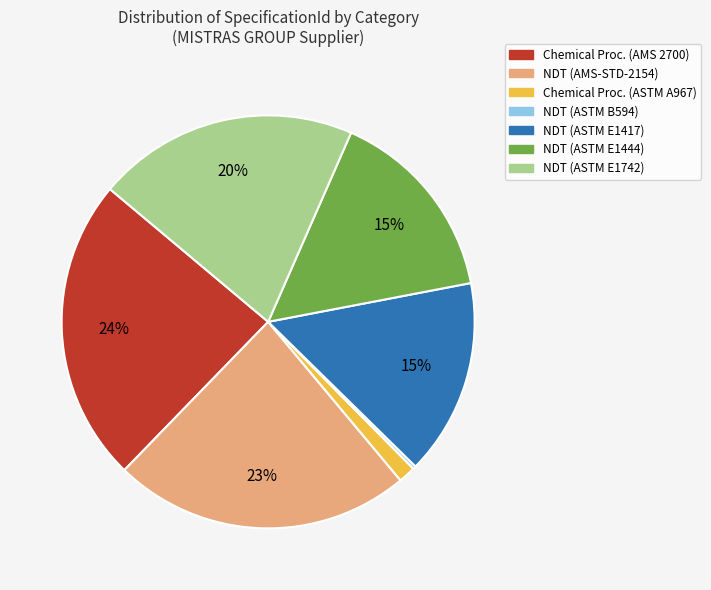

To the nearest percent, what is the average slice percentage?

14%